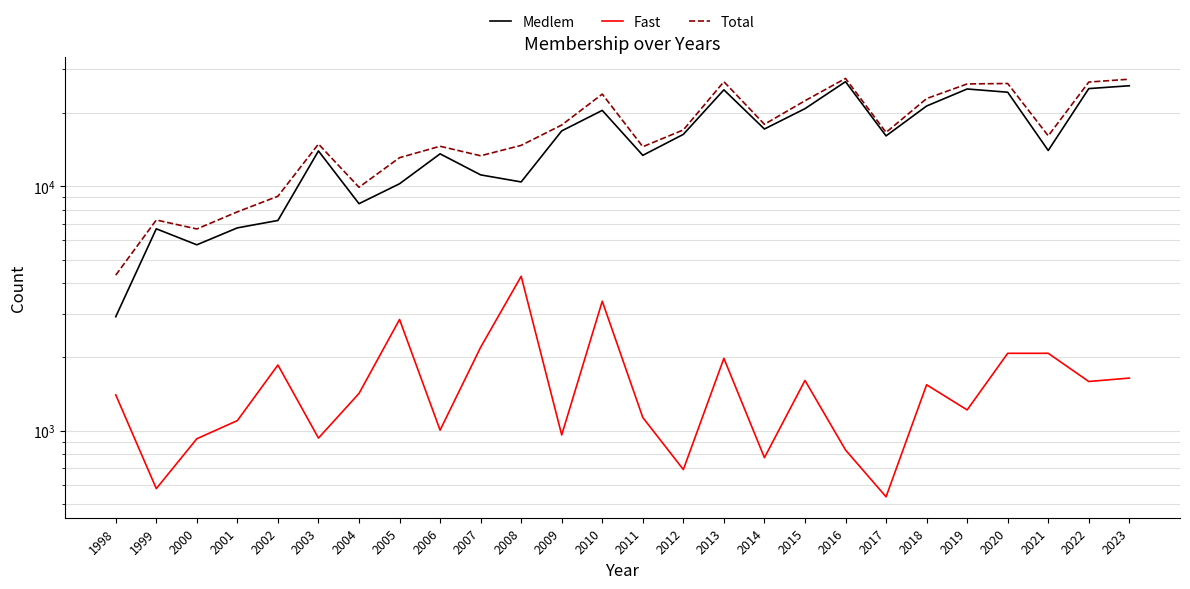

What is the spread (max minus min) of values at 2005?

10227